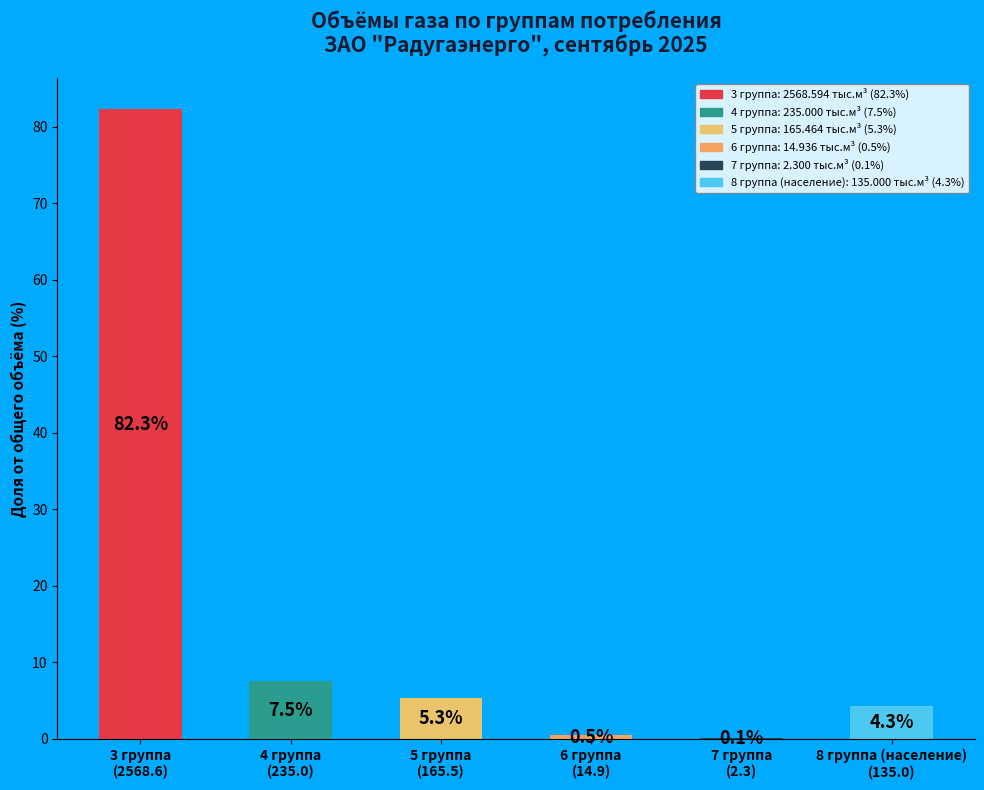

What is the sum of all values?

100.0